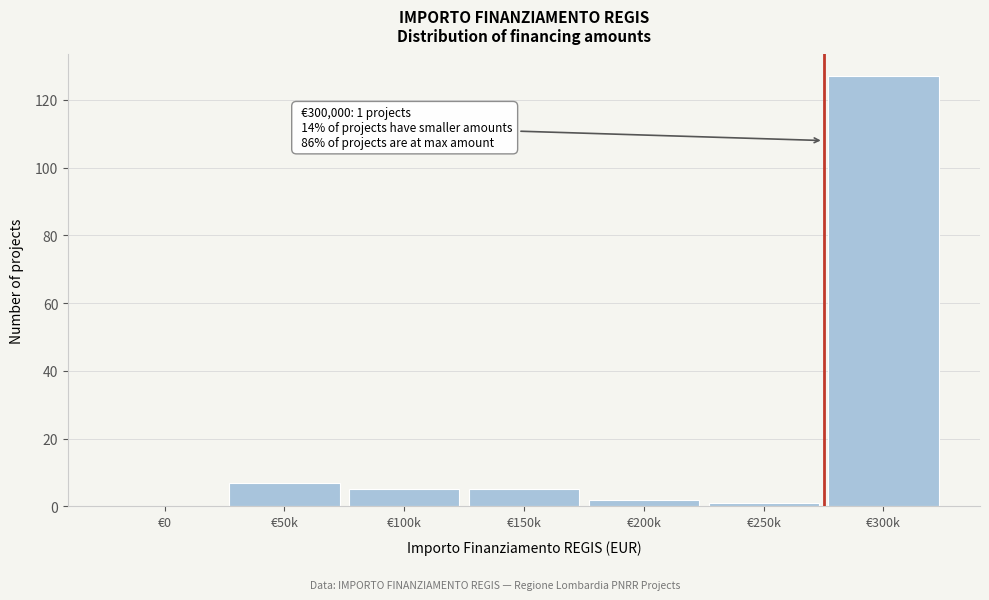

Reading left to right, transcribe all the data shown in this chart.

€0=0	€50k=7	€100k=5	€150k=5	€200k=2	€250k=1	€300k=127